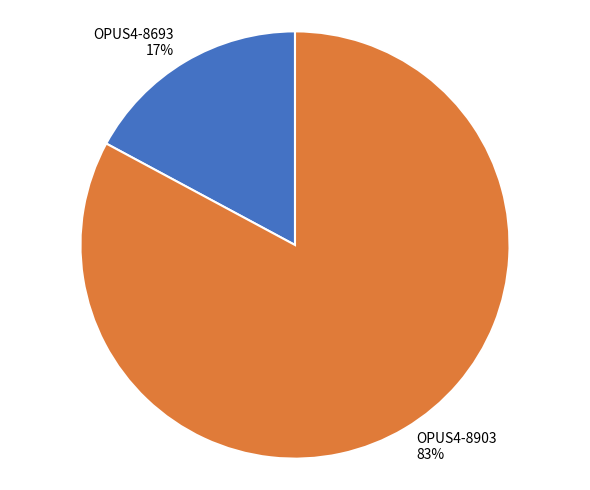

Which category has the biggest portion of the pie?

OPUS4-8903